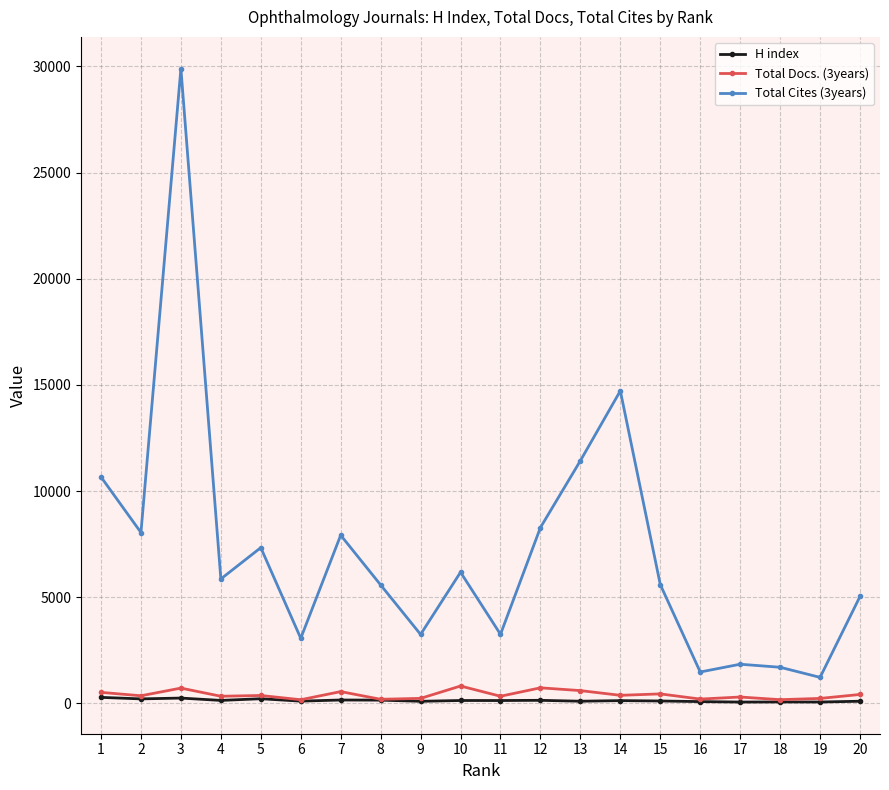

At which category is the sum across all series the highest?

3